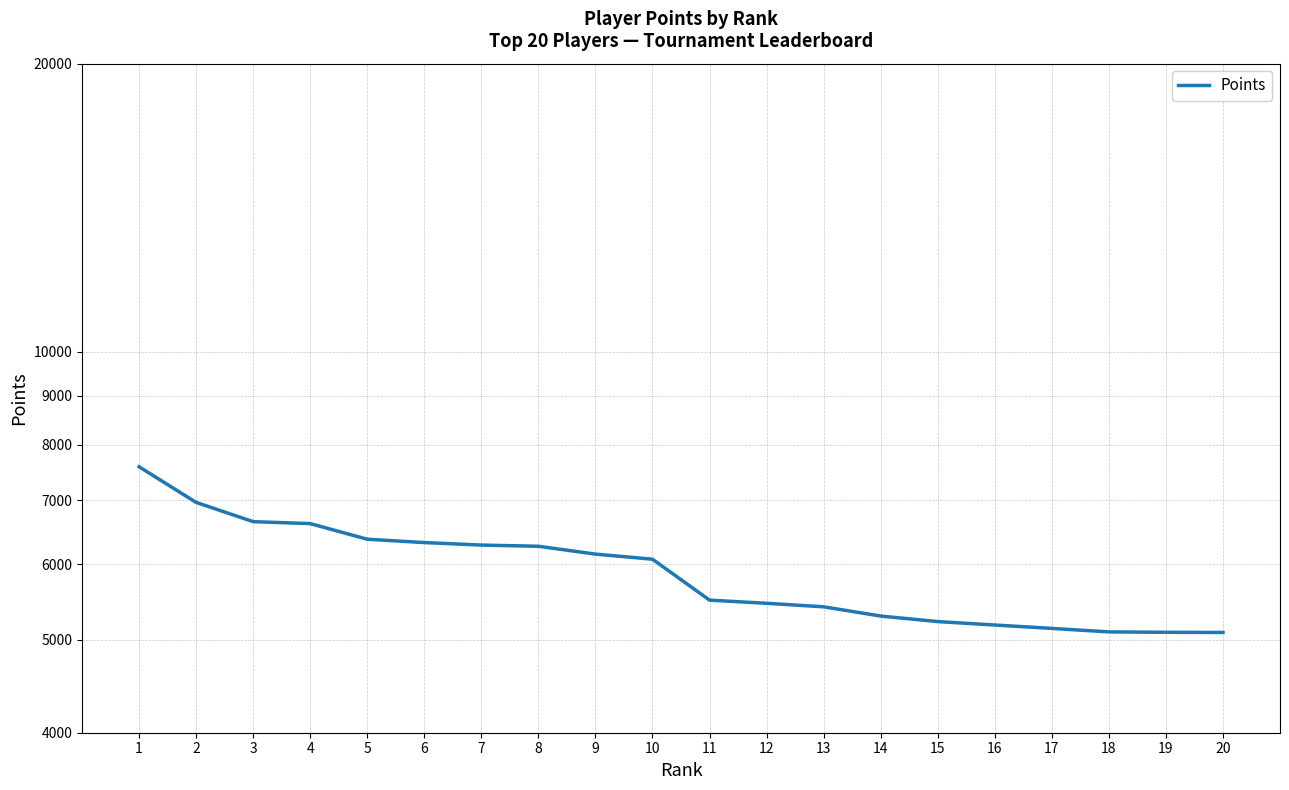

List the labels in order of value, largest first.

1, 2, 3, 4, 5, 6, 7, 8, 9, 10, 11, 12, 13, 14, 15, 16, 17, 18, 19, 20